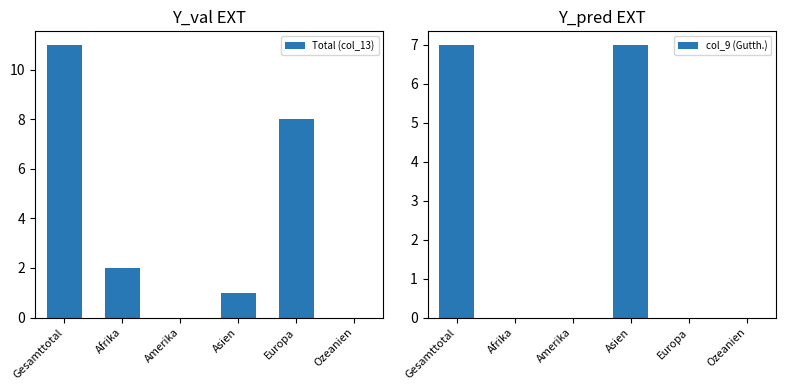

What are all the series names shown in the legend?

Total (col_13), col_9 (Gutth.)